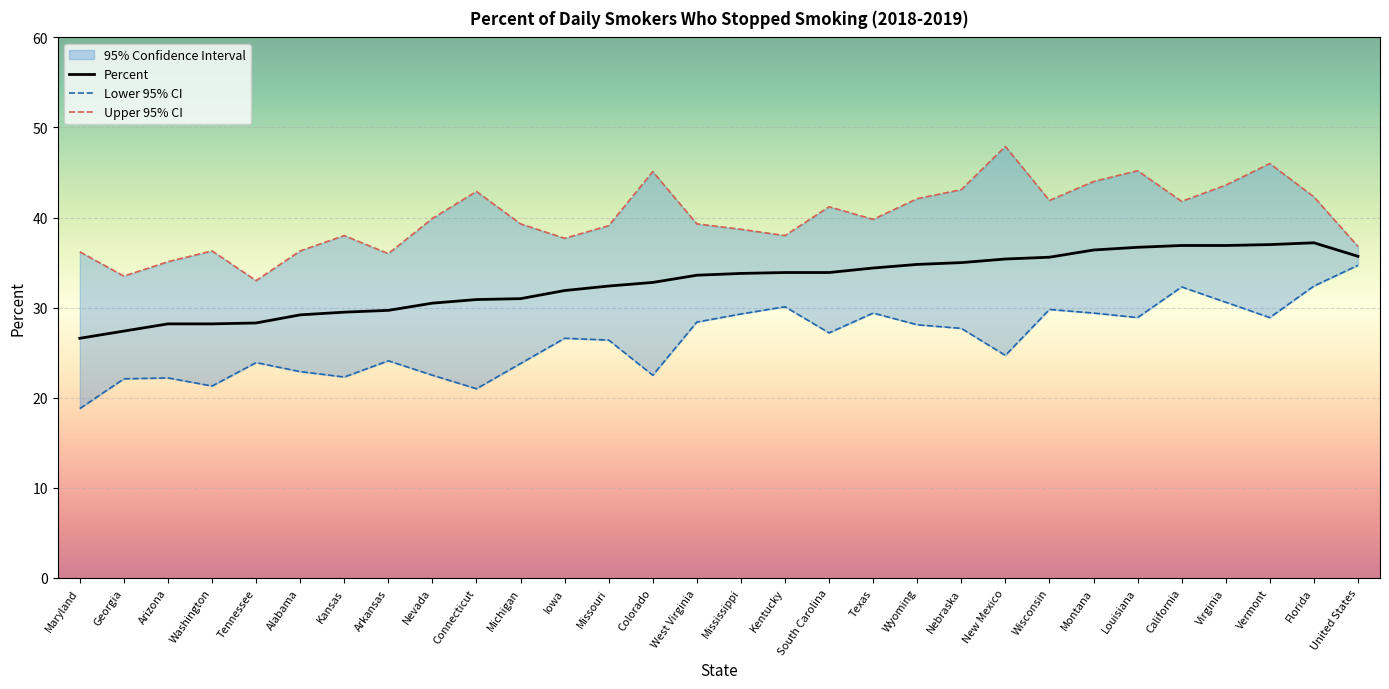

Rank the series by their average value, from highest to lowest.

Upper 95% CI, Percent, Lower 95% CI